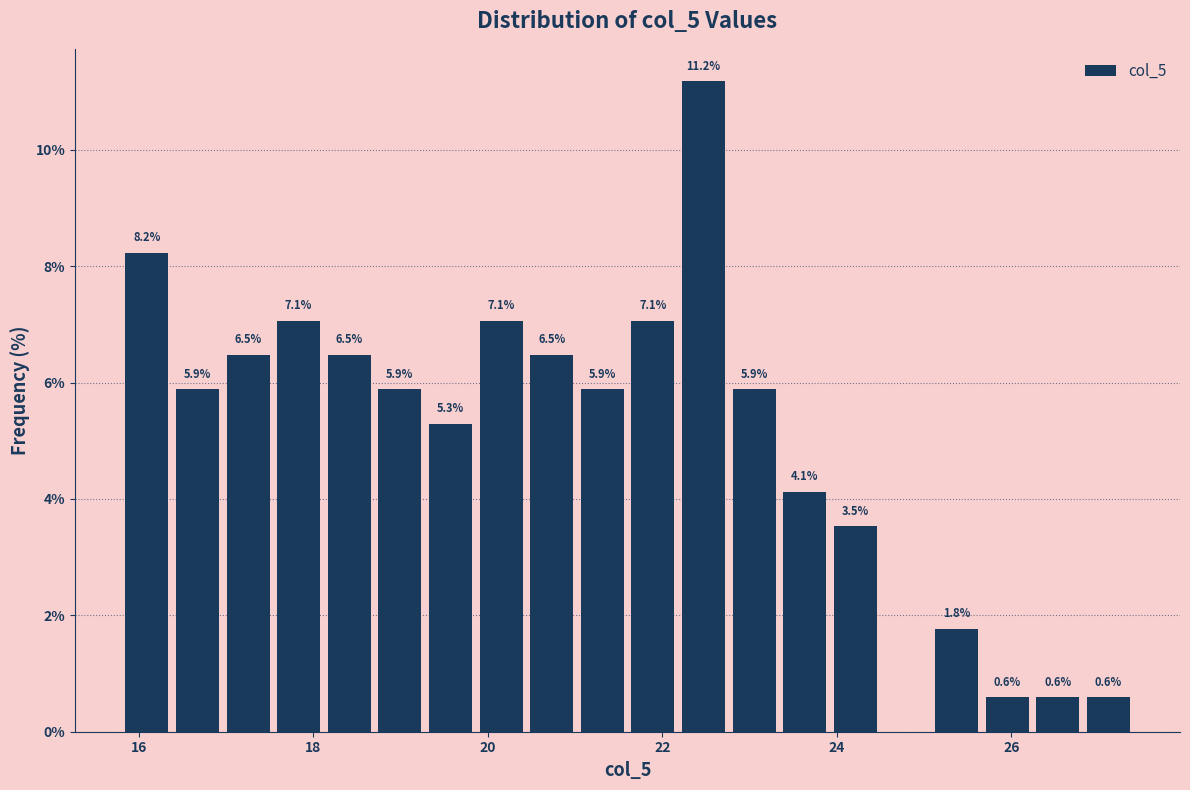

Read against the x-axis, roughly where is the centre of the tallest bar?

22.4